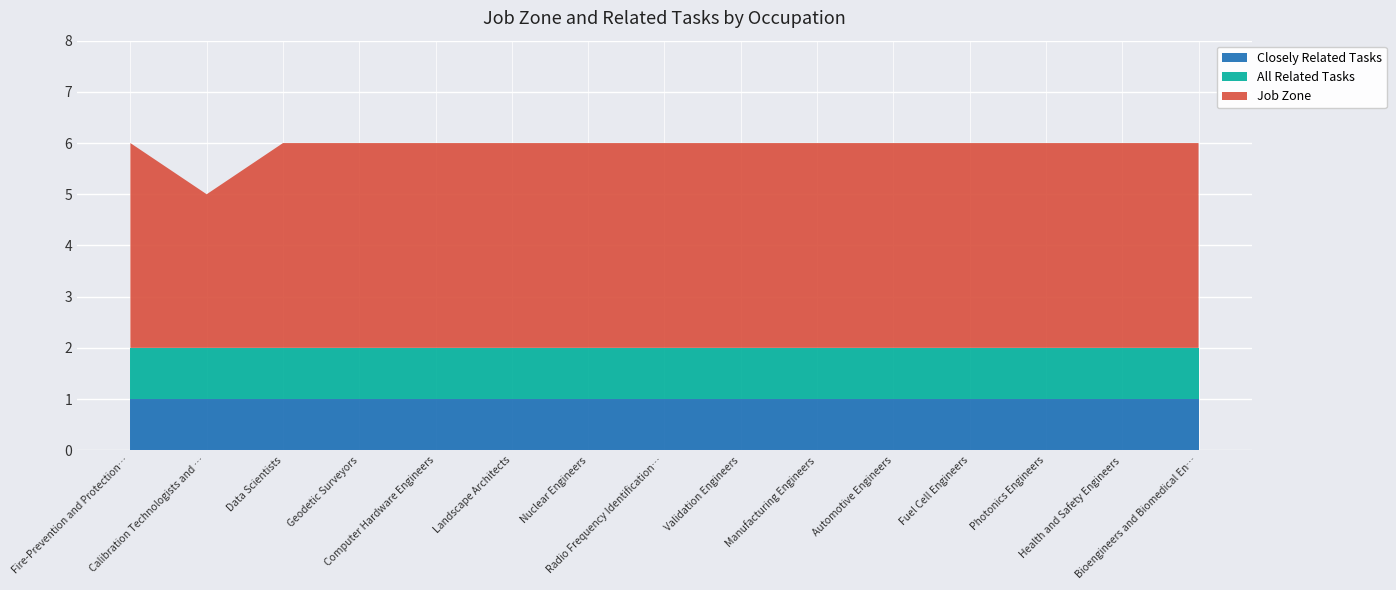

Reading right to left, transcribe all the data shown in this chart.

Job Zone: 4	4	4	4	4	4	4	4	4	4	4	4	4	3	4
All Related Tasks: 1	1	1	1	1	1	1	1	1	1	1	1	1	1	1
Closely Related Tasks: 1	1	1	1	1	1	1	1	1	1	1	1	1	1	1